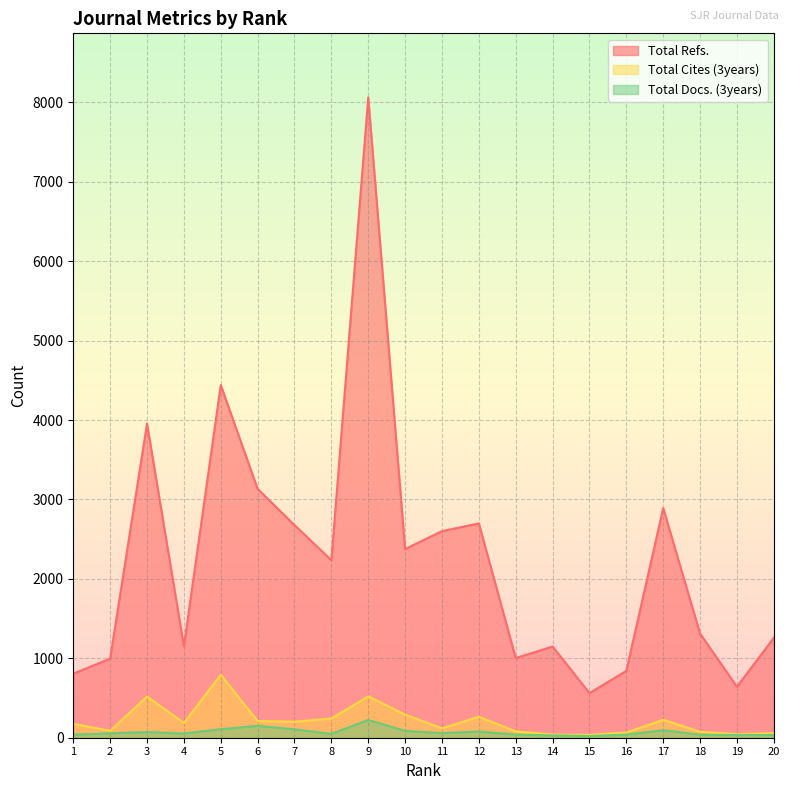

What is the total value across all series at 8?

2525